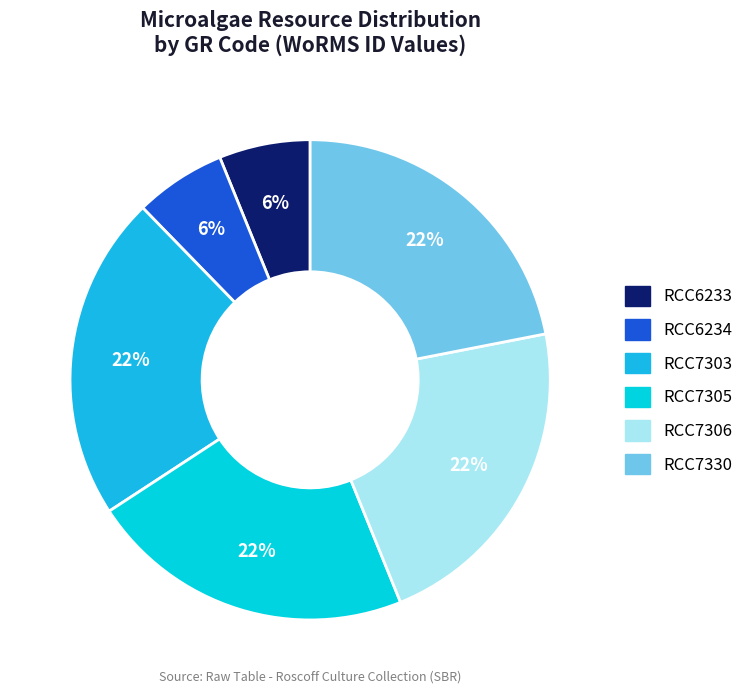

To the nearest percent, what is the difference between the largest and smallest slice percentages?

16%